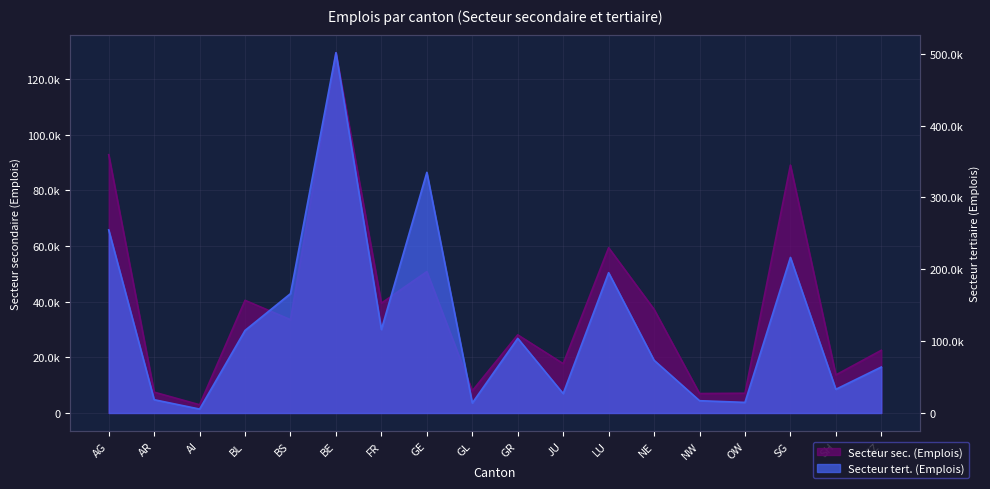

Where is Secteur sec. (Emplois) nearest to the value 66238?

LU